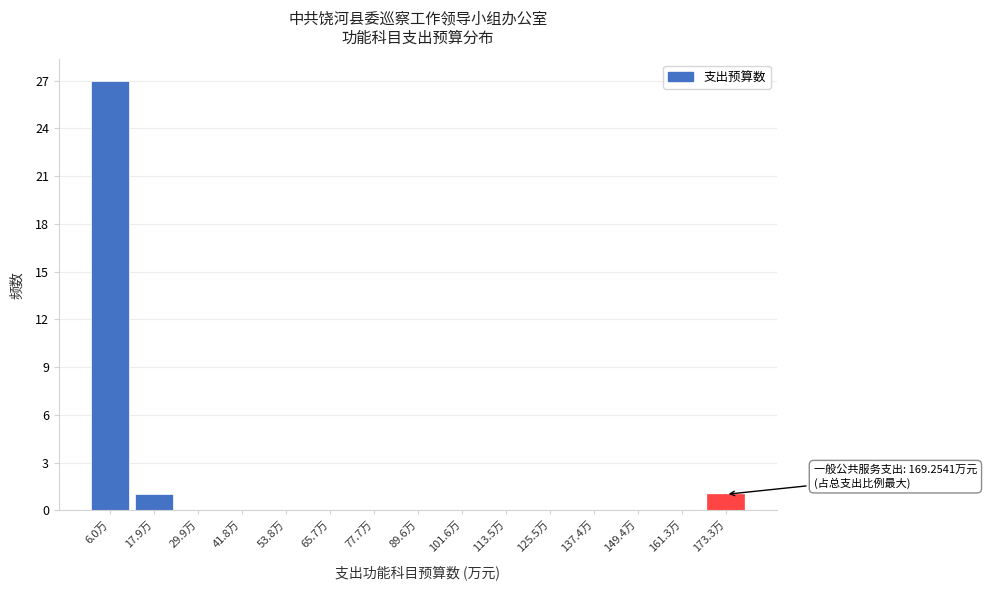

Which range on the x-axis has the tallest bar?

0 to 12